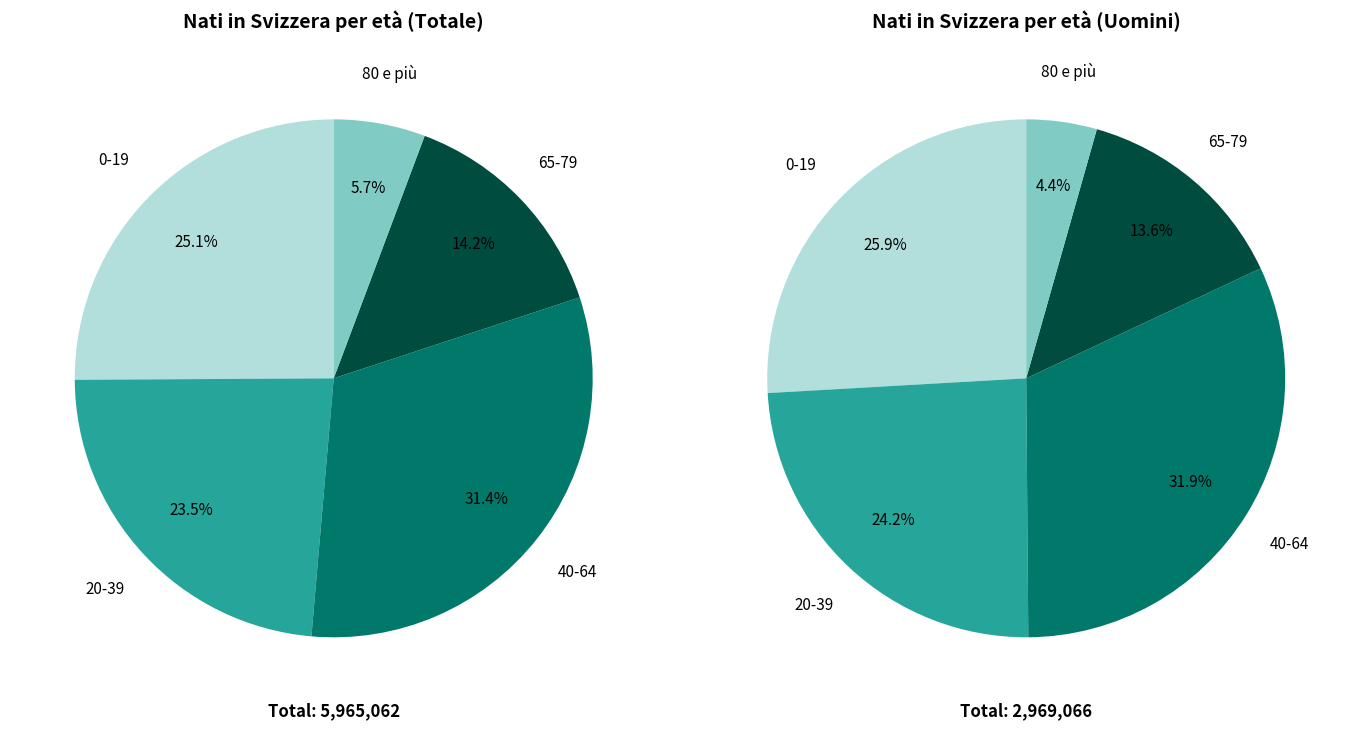

How many slices are in this pie chart?

5